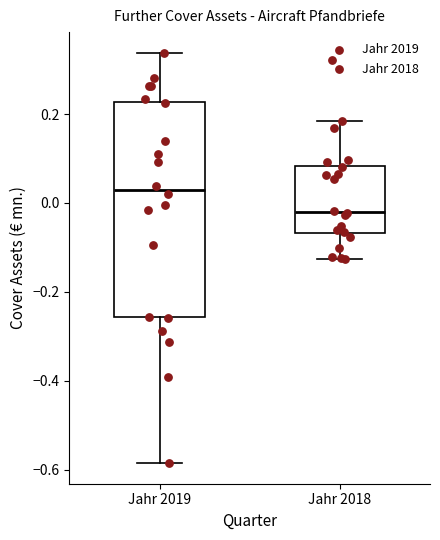

Reading left to right, transcribe this box plot: for each box, give where its median line is, the range the box spans, and where its two whiskers end, as read against the y-axis. The values are not printed on the chart, so give them approximately, as read against the axis.

Jahr 2019: median 0.02, box -0.26 to 0.22, whiskers -0.58 to 0.34
Jahr 2018: median -0.02, box -0.06 to 0.08, whiskers -0.12 to 0.18